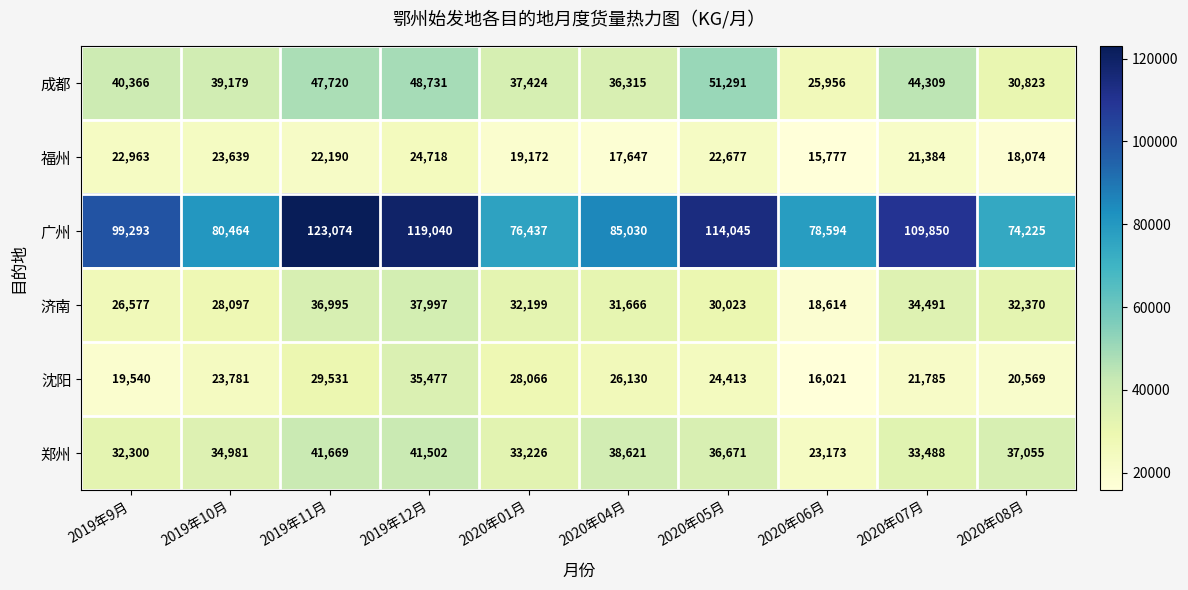

What is the difference between the 郑州 values at 2020年08月 and 2020年06月?

13882